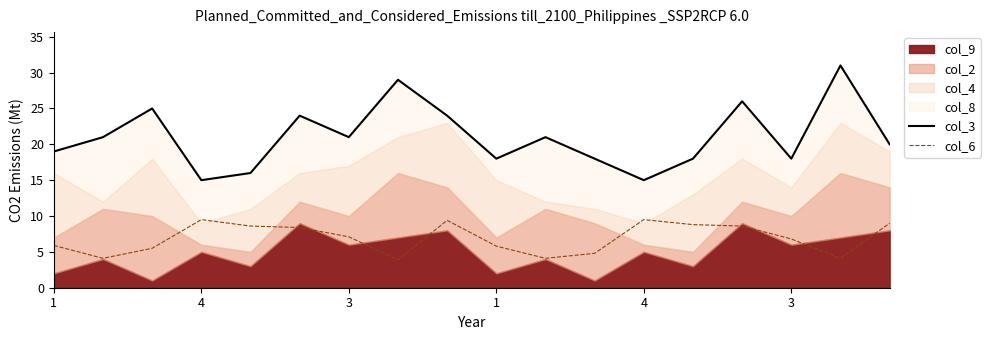

At which label does col_3 reach its peak?

16